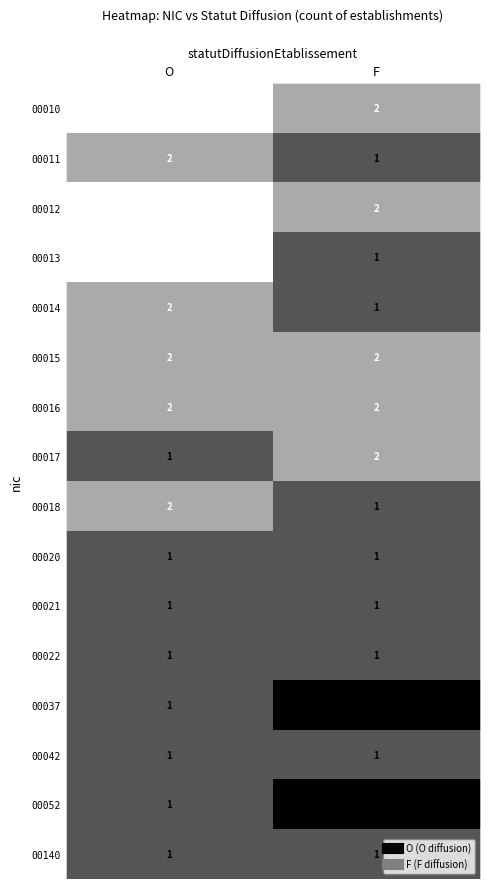

The value of 00140 at F is 1. True or false?

True